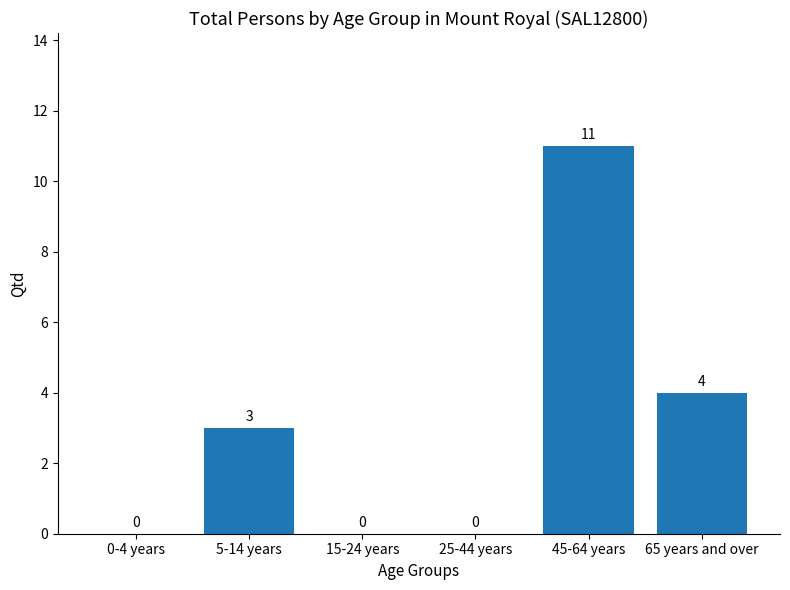

Count the number of data series in this chart.

1